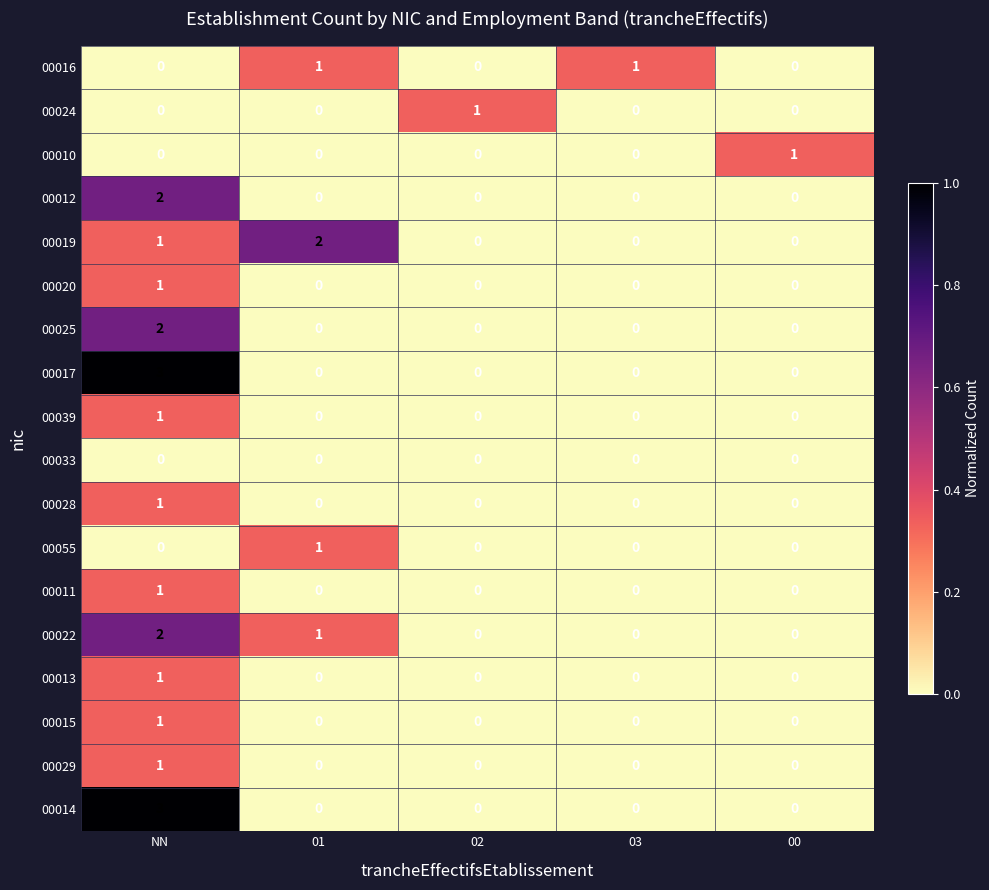

Which label corresponds to the largest value in the chart?

NN